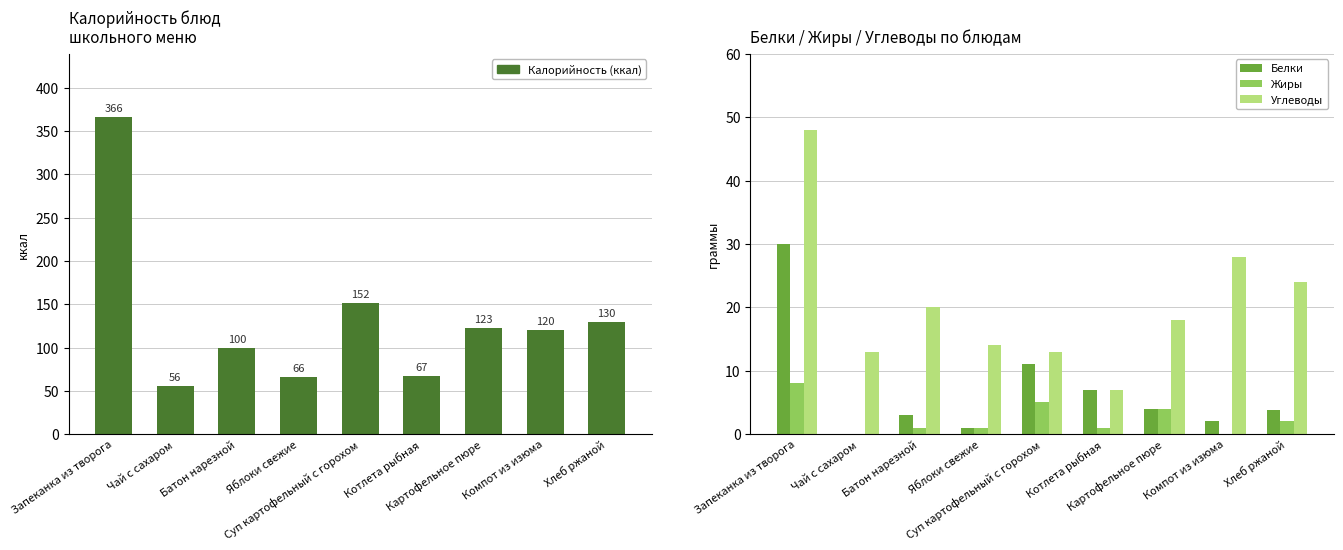

Reading left to right, what are all the values shown in this chart?

Калорийность: 366.0	56.0	100.0	66.0	152.0	67.0	123.0	120.0	130.0
Белки: 30.0	0.0	3.0	1.0	11.0	7.0	4.0	2.0	3.8
Жиры: 8.0	0.0	0.9	1.0	5.0	1.0	4.0	0.0	2.0
Углеводы: 48.0	13.0	20.0	14.0	13.0	7.0	18.0	28.0	24.0